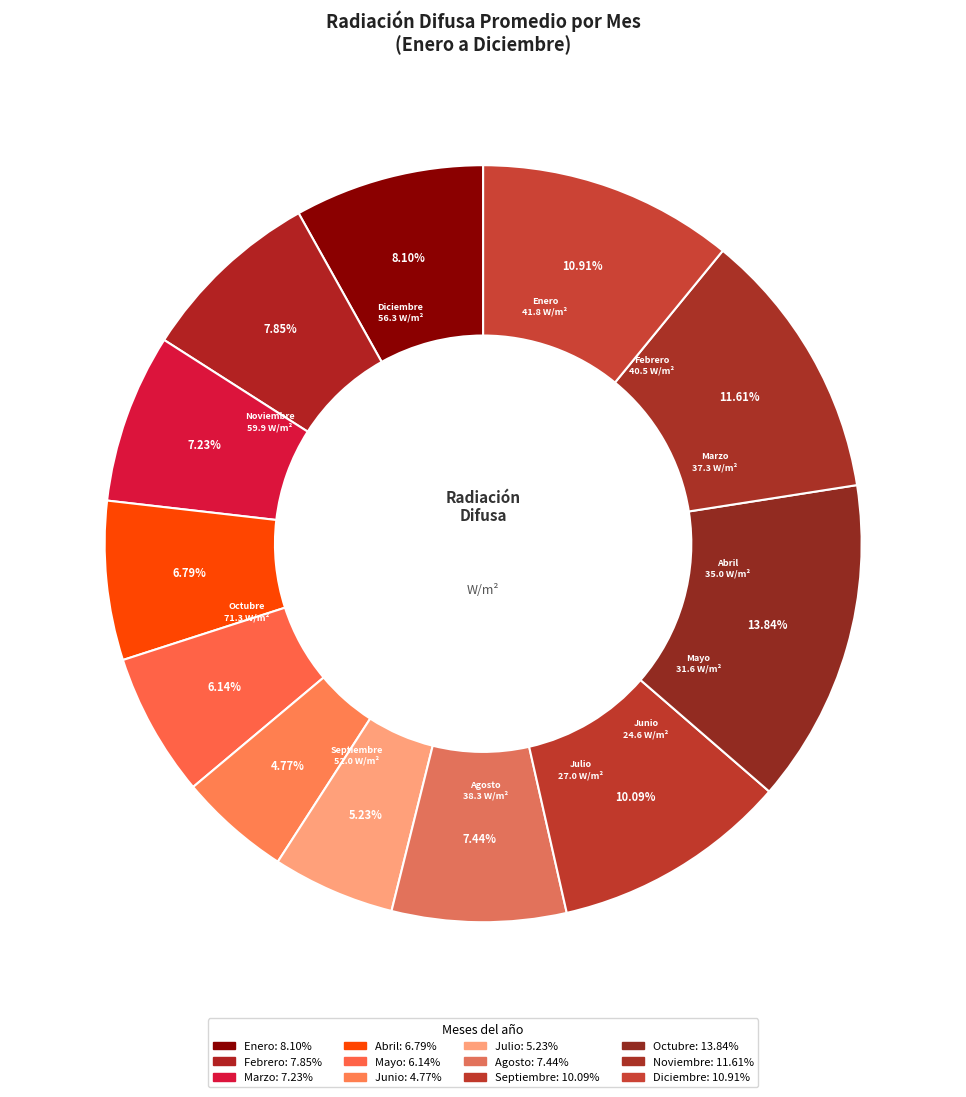

What percentage is the Enero slice, to the nearest percent?

8%